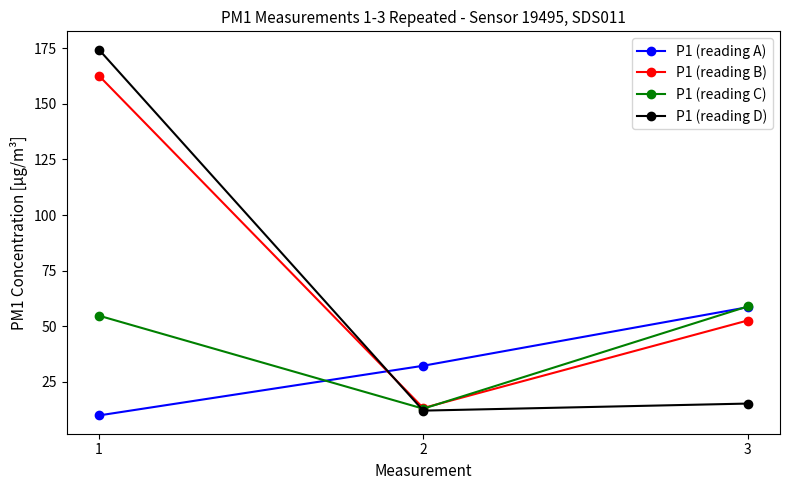

Is this an area chart (filled region under the line)?

No